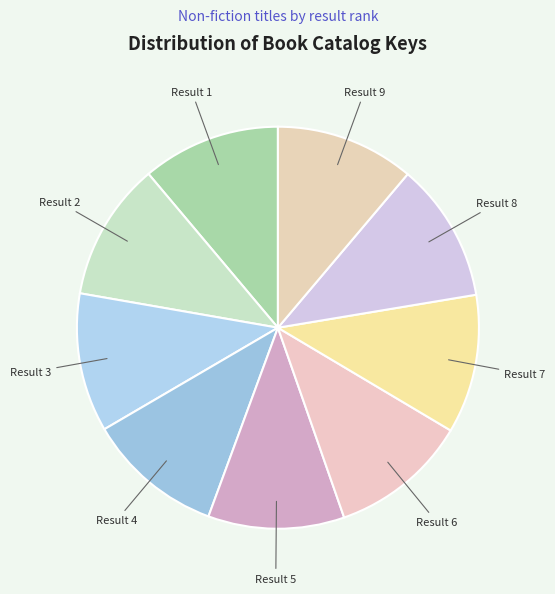

How many segments does this pie chart have?

9